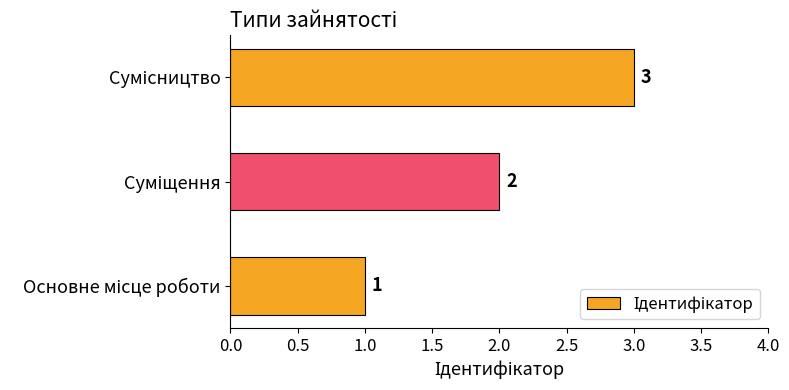

What is the difference between the second highest and minimum values?

1